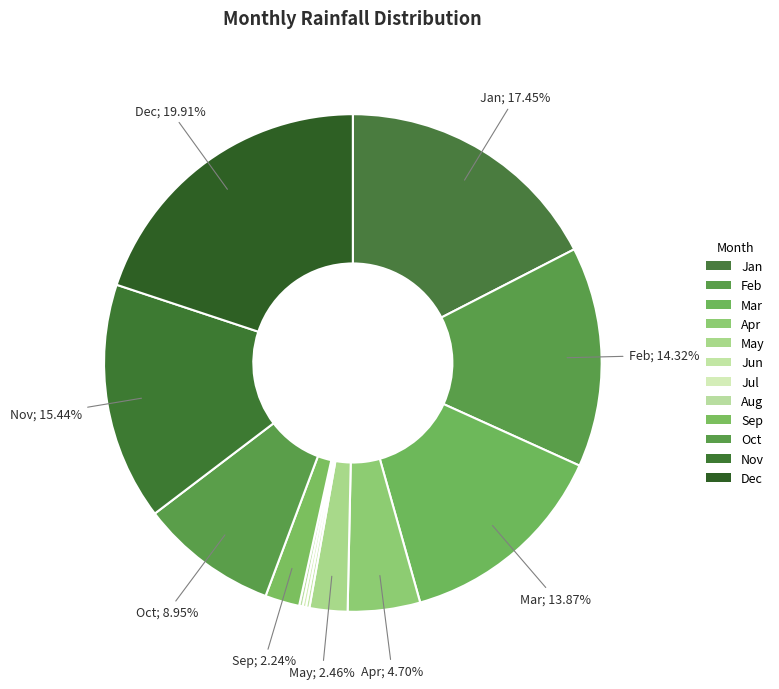

What portion of the pie excludes Feb?

85.7%